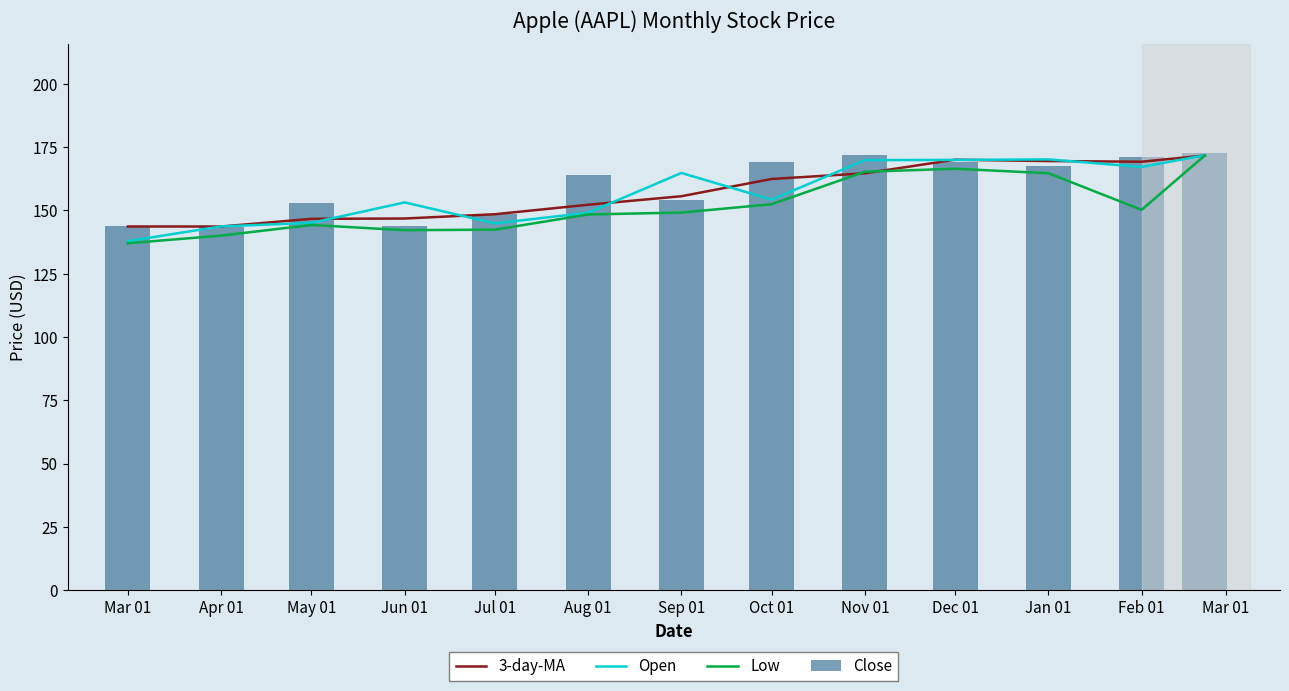

Is the value of Close at Sep 01 greater than the value of 3-day-MA at Oct 01?

No